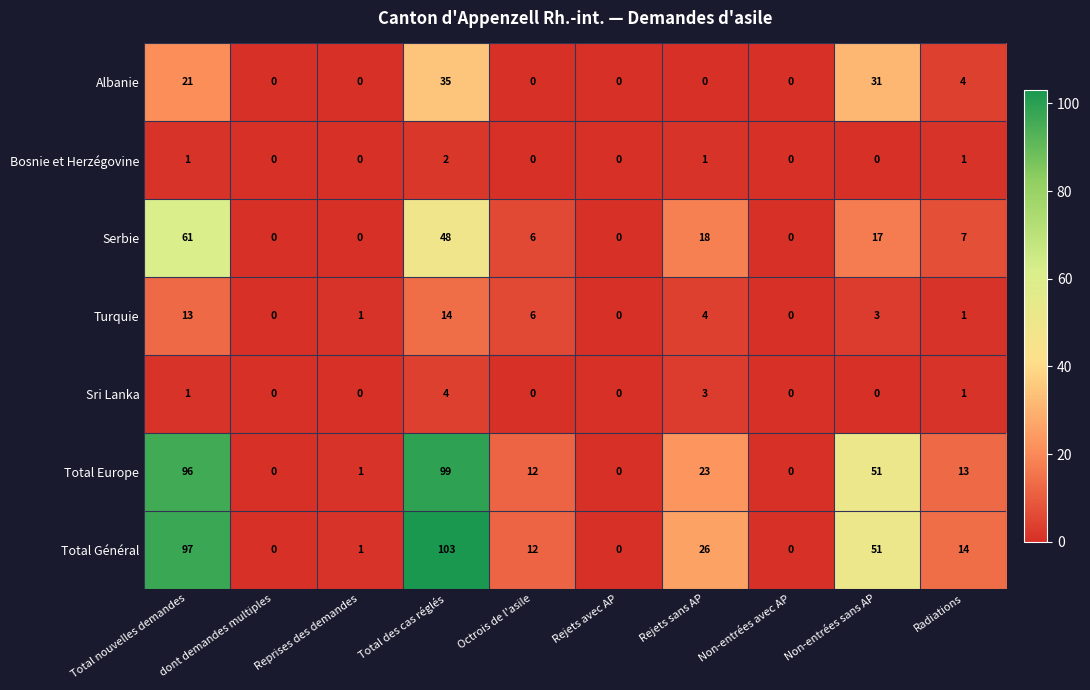

How many distinct data groups are displayed?

7